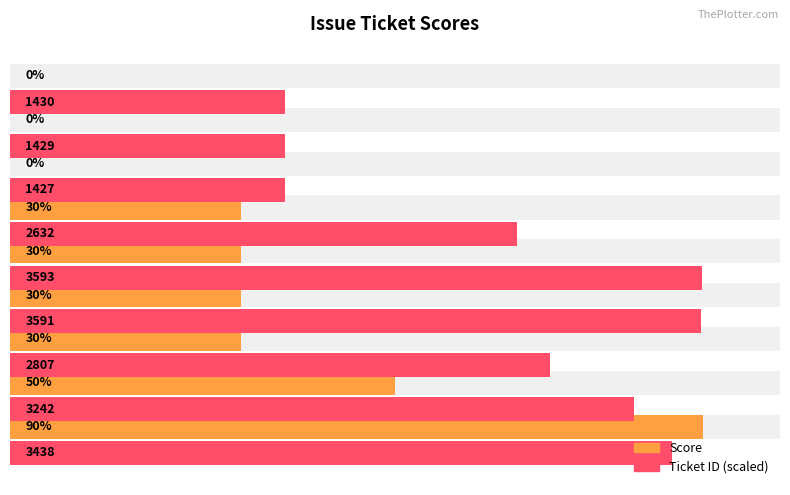

What is the lowest value of the ID (scaled) series?

35.7